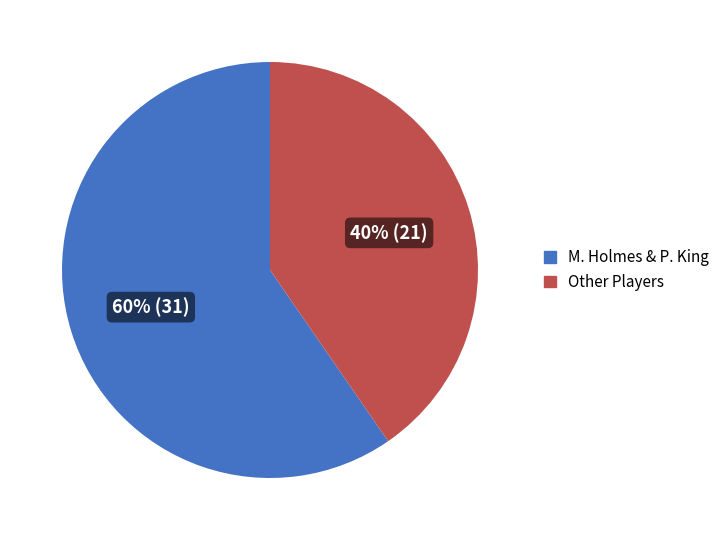

Does any single category account for the majority?

Yes